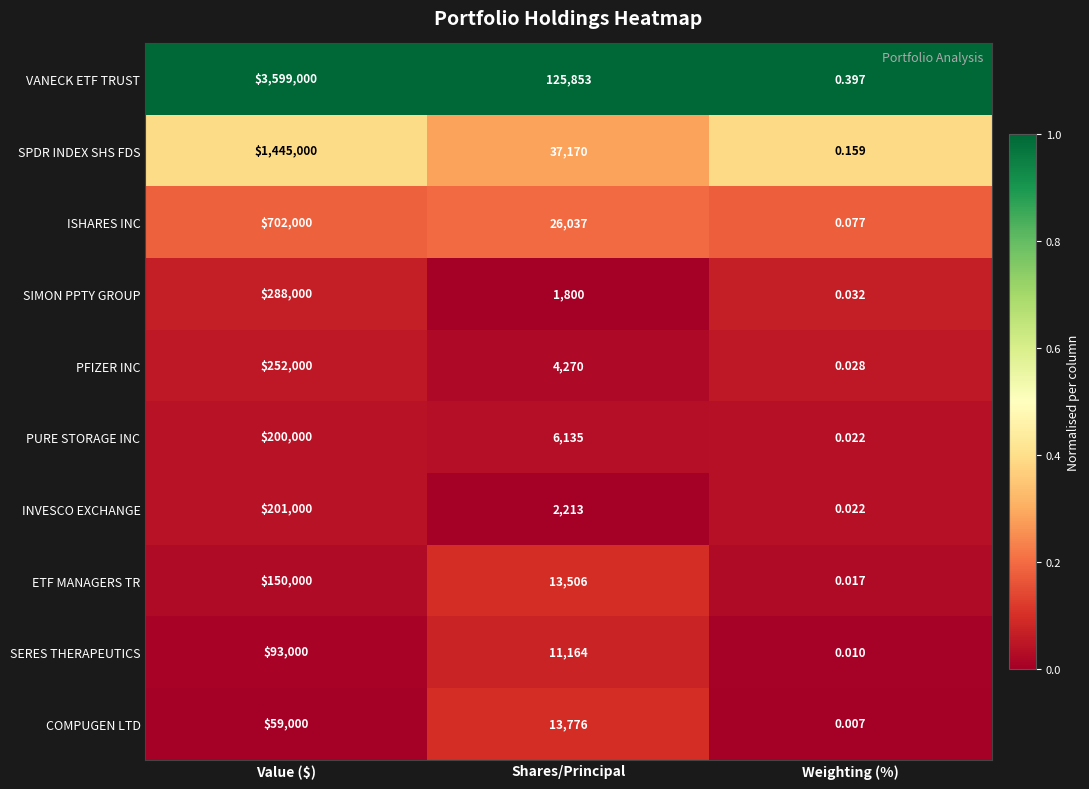

Rank the series at Shares/Principal from highest to lowest value.

VANECK ETF TRUST, SPDR INDEX SHS FDS, ISHARES INC, COMPUGEN LTD, ETF MANAGERS TR, SERES THERAPEUTICS, PURE STORAGE INC, PFIZER INC, INVESCO EXCHANGE, SIMON PPTY GROUP